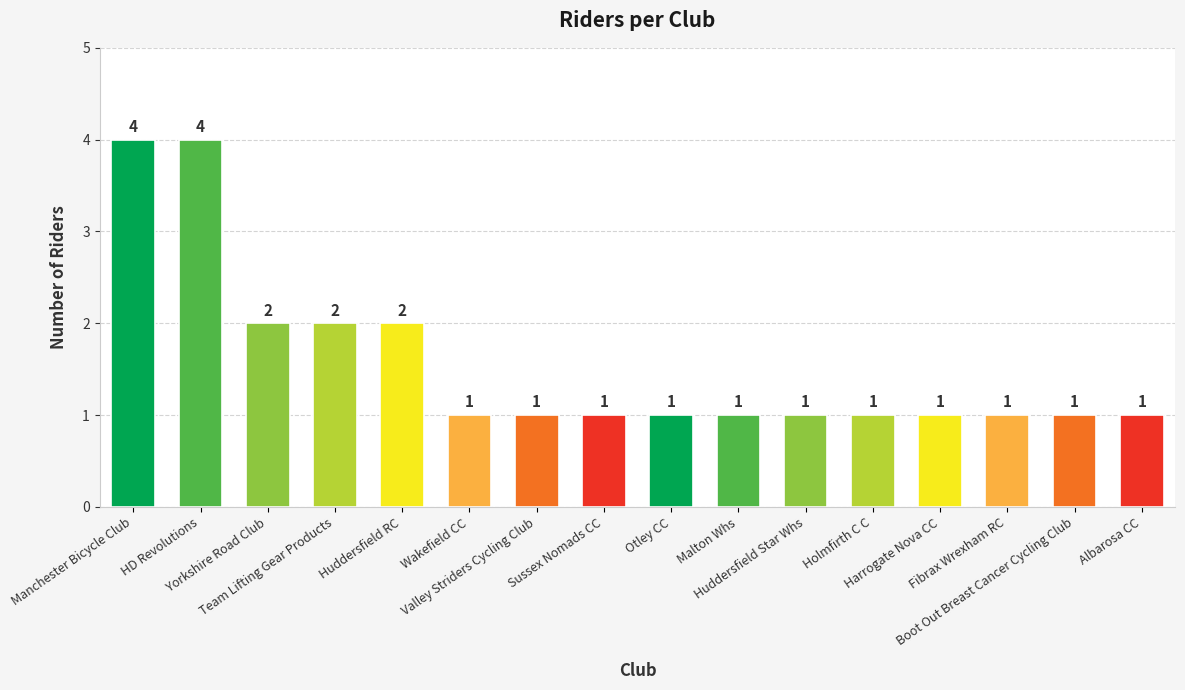

What is the maximum value shown in the chart?

4